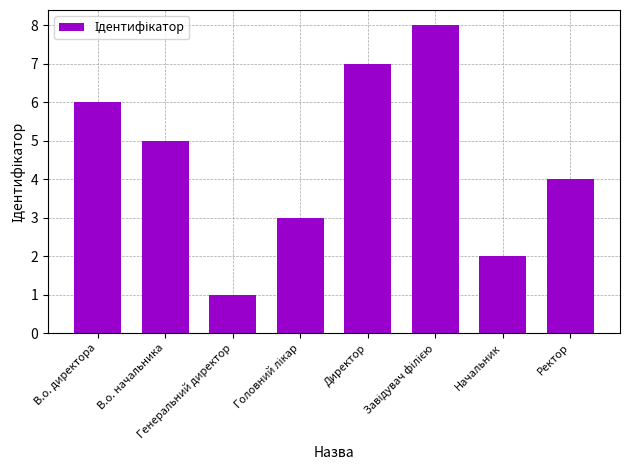

What is the greatest value displayed?

8